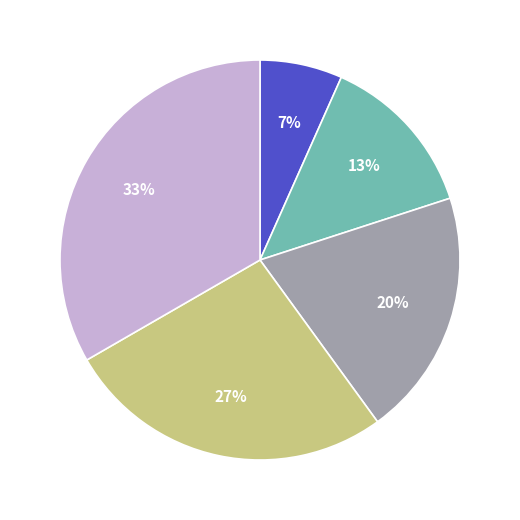

Count the number of slices in the pie.

5